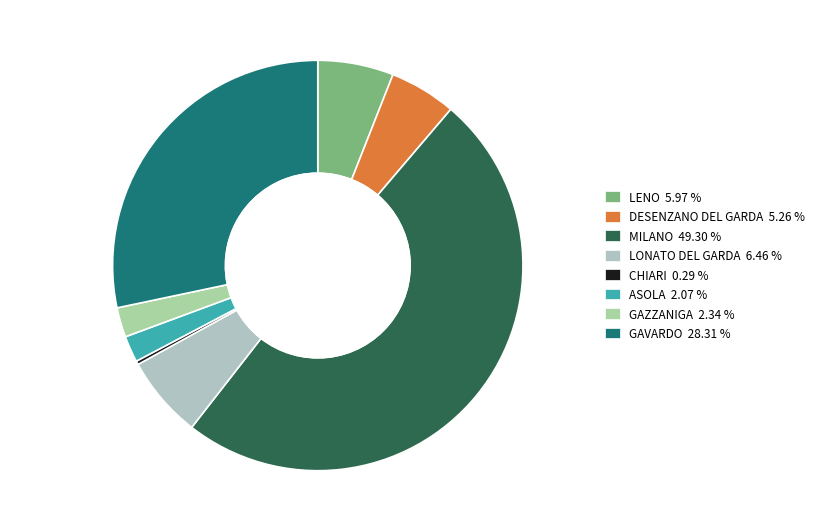

To the nearest percent, what is the combined percentage of LONATO DEL GARDA and GAVARDO?

35%